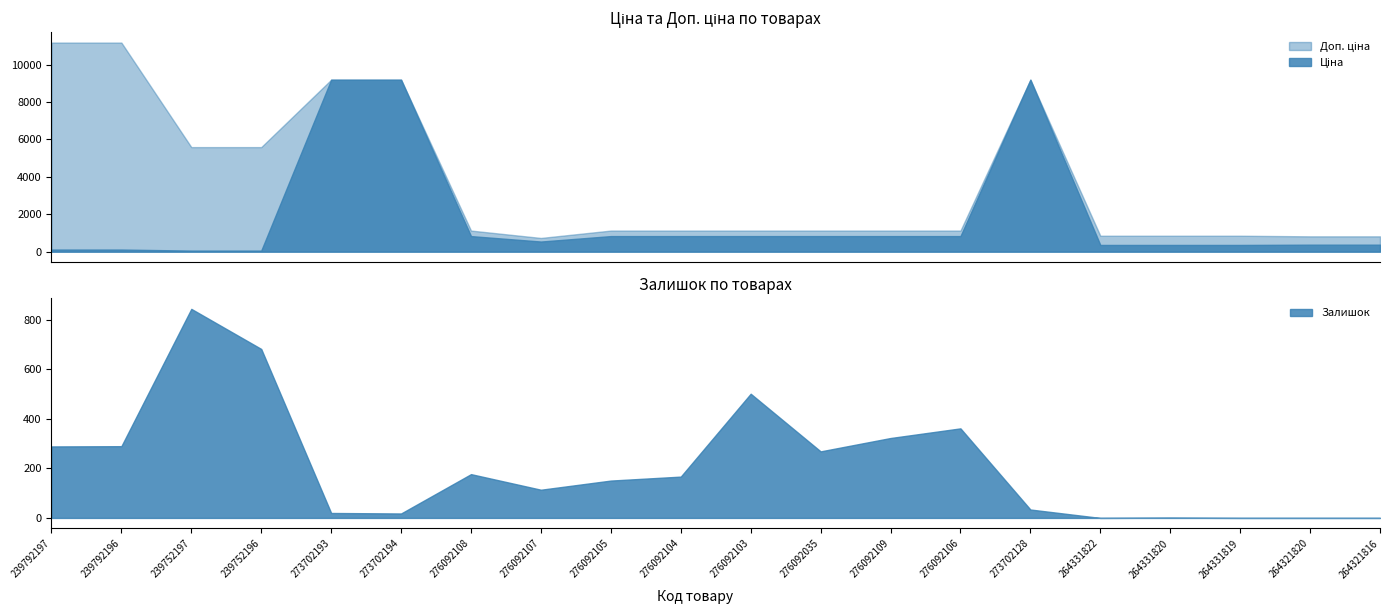

What is the difference between the maximum and second lowest values in the Доп. ціна series?

10364.0